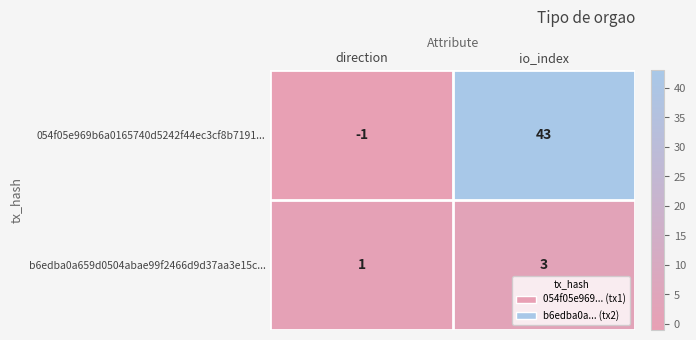

What is the difference between the highest and lowest values at io_index?

40